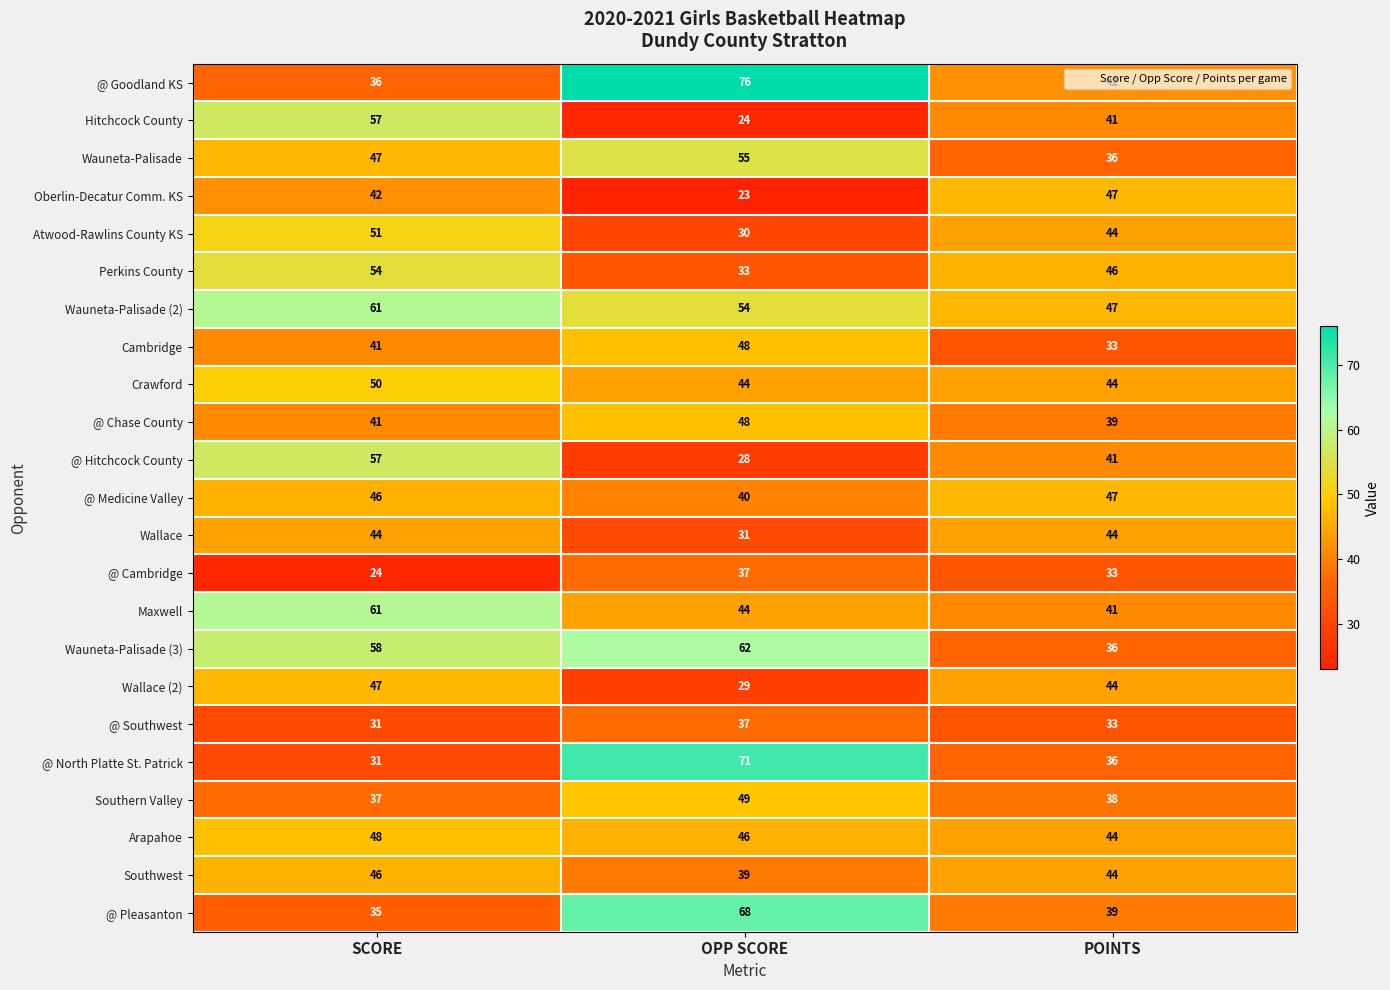

What is the difference between the @ Cambridge values at OPP SCORE and SCORE?

13